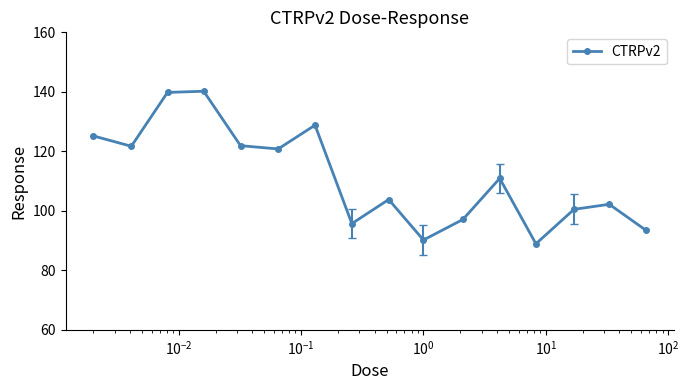

What is the value of the 8th point from the left?

95.7